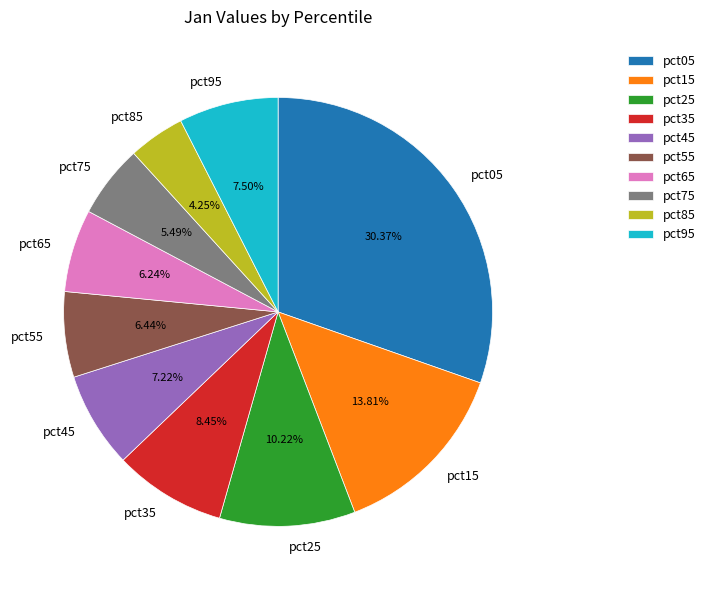

True or false: pct15 accounts for 3% of the total.

False